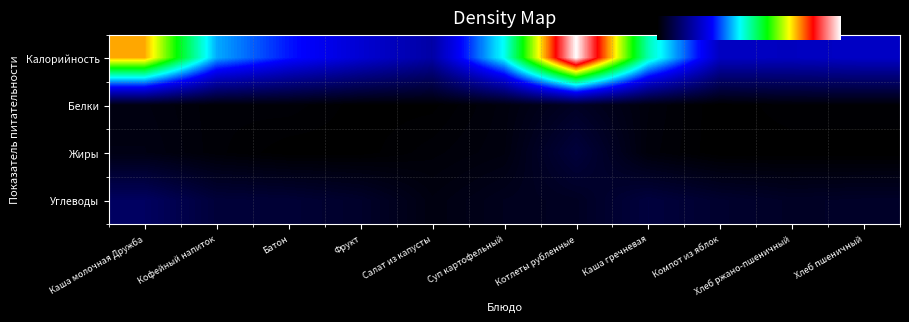

The Белки series shows 0.0 at Хлеб пшеничный. True or false?

True